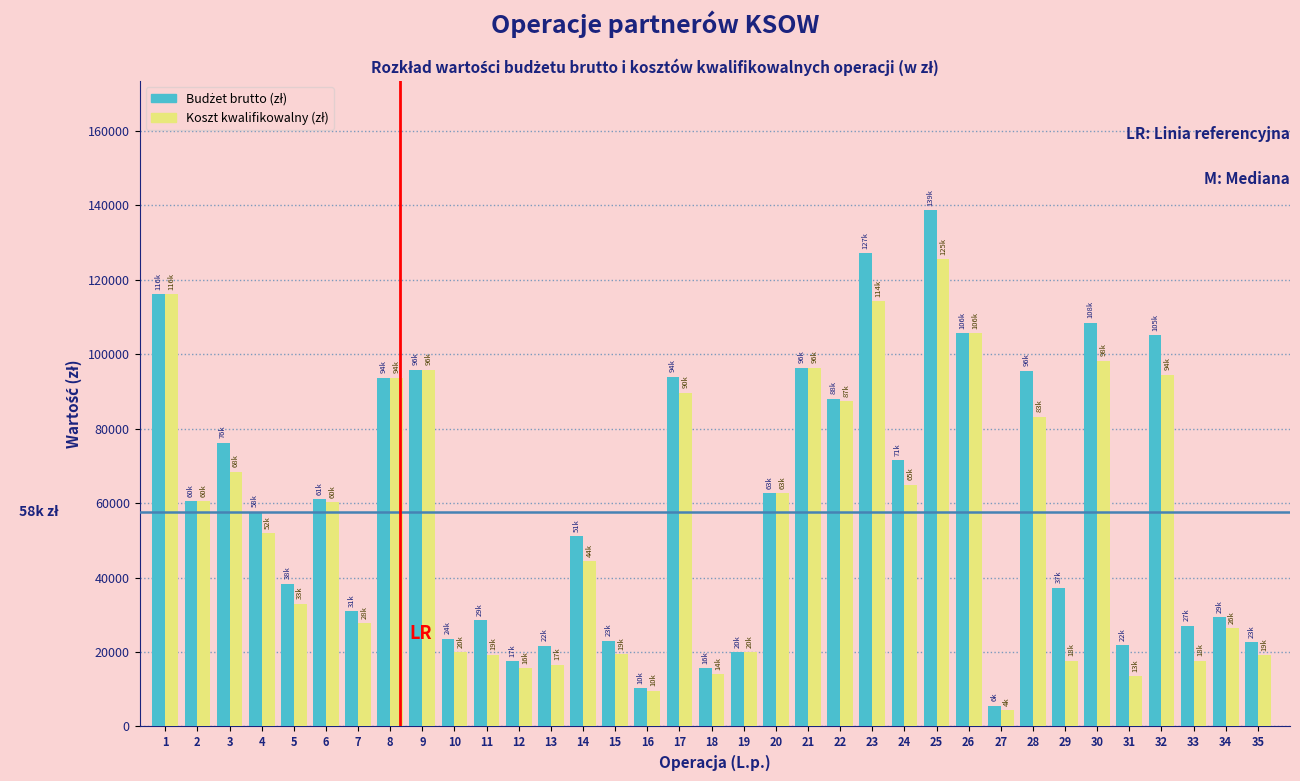

What is the spread (max minus min) of values at 3?

7763.9